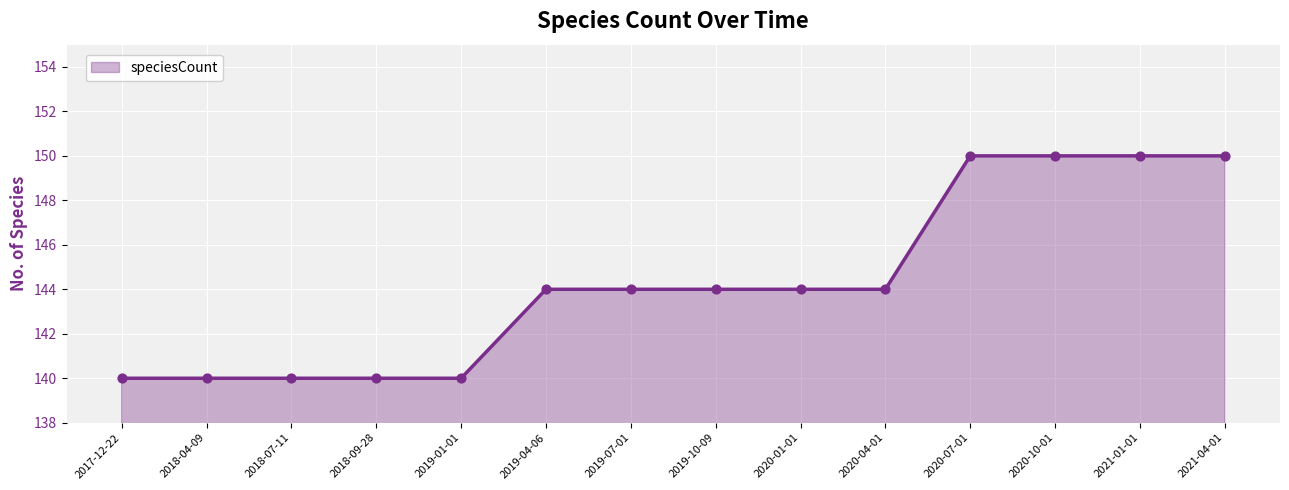

What is the change in value from 2019-07-01 to 2021-01-01?

+6